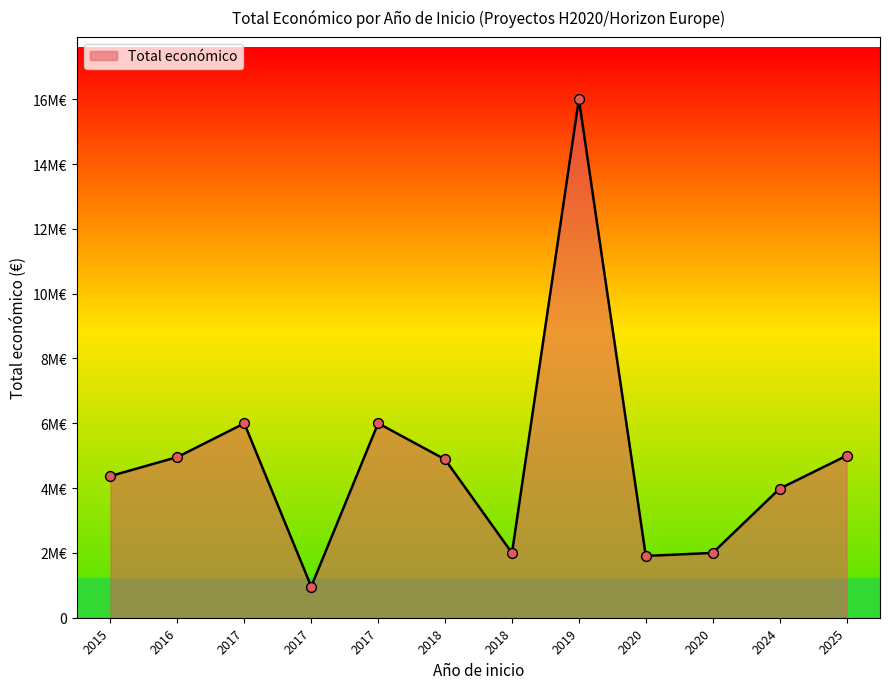

Approximately how many times larger is the value at 2025 compared to 2017?

0.8